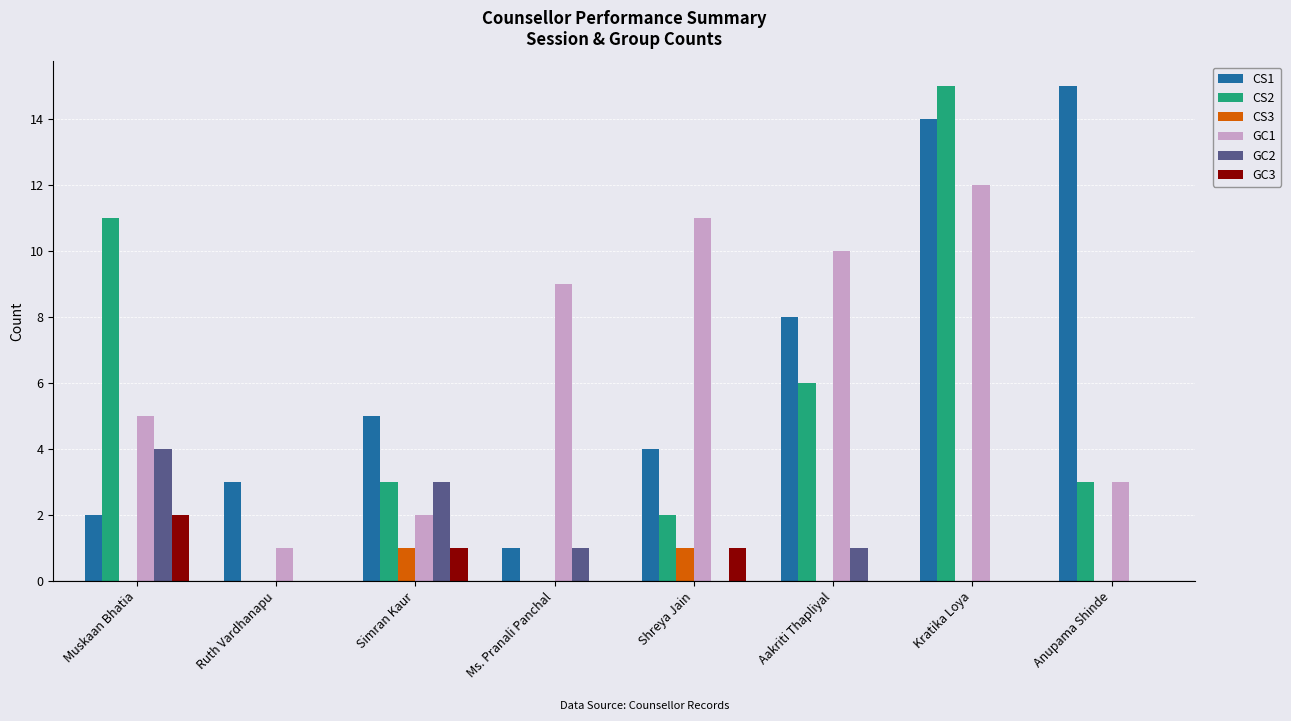

What is the sum of the GC3 values at Simran Kaur and Ms. Pranali Panchal?

1